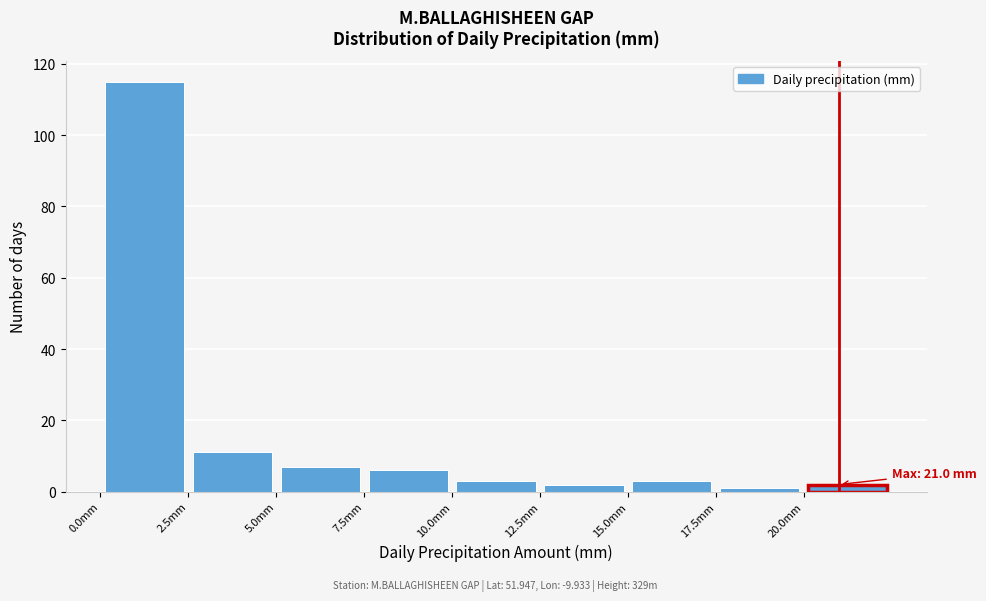

Which range on the x-axis has the tallest bar?

0.0 to 2.5